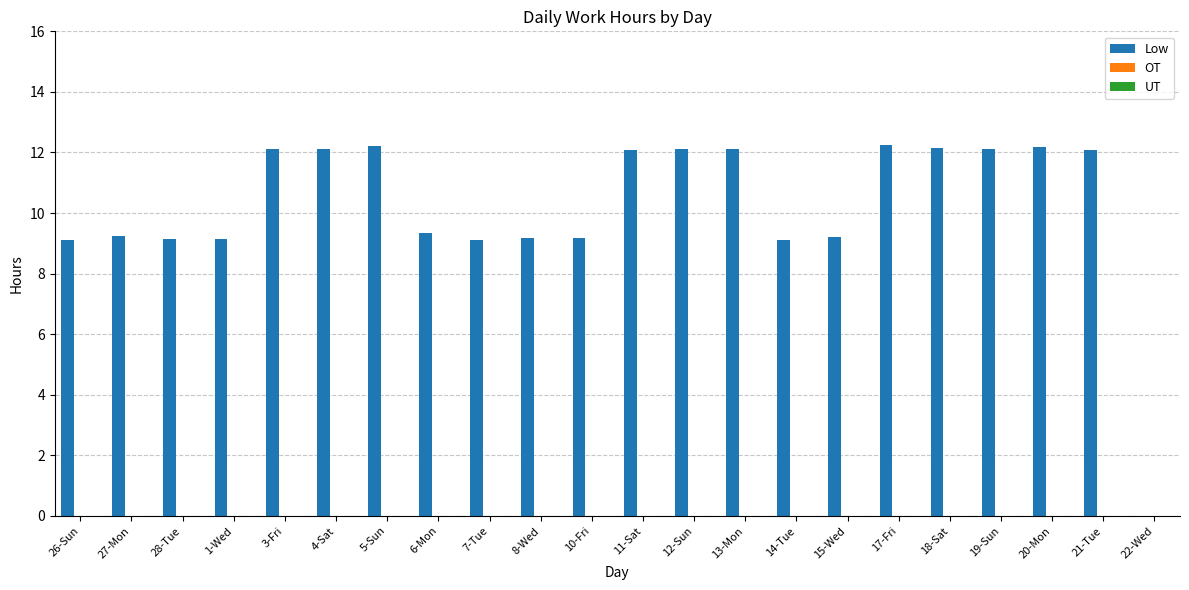

Count the number of categories in the chart.

22